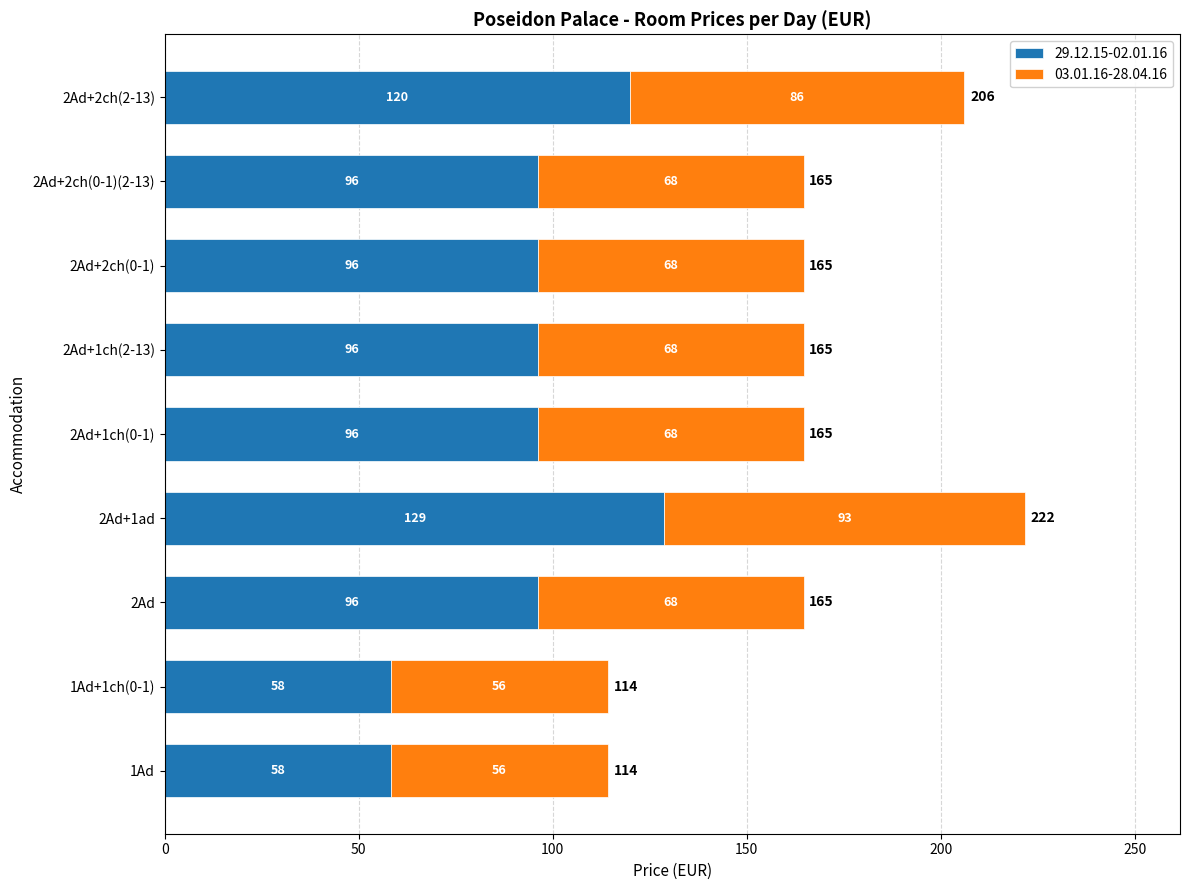

Which category has the highest value in the 29.12.15-02.01.16 series?

2Ad+1ad